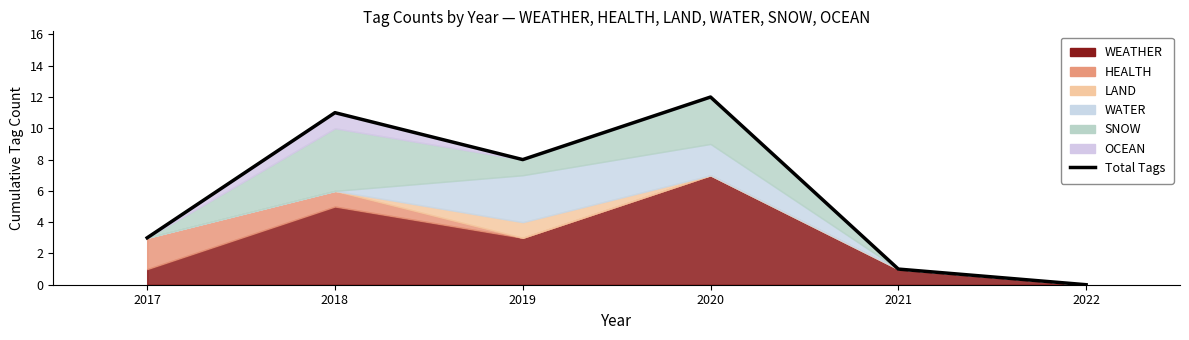

What is the average value?

6